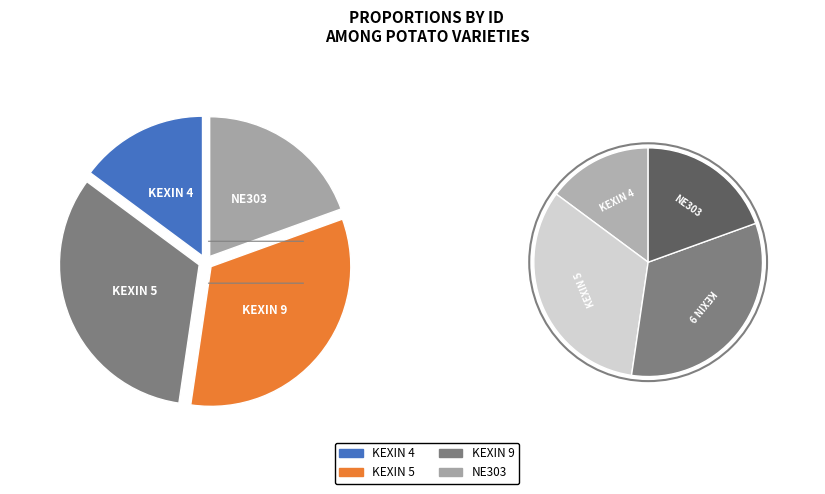

Combined, what portion of the pie is KEXIN 5 and NE303?

52.3%